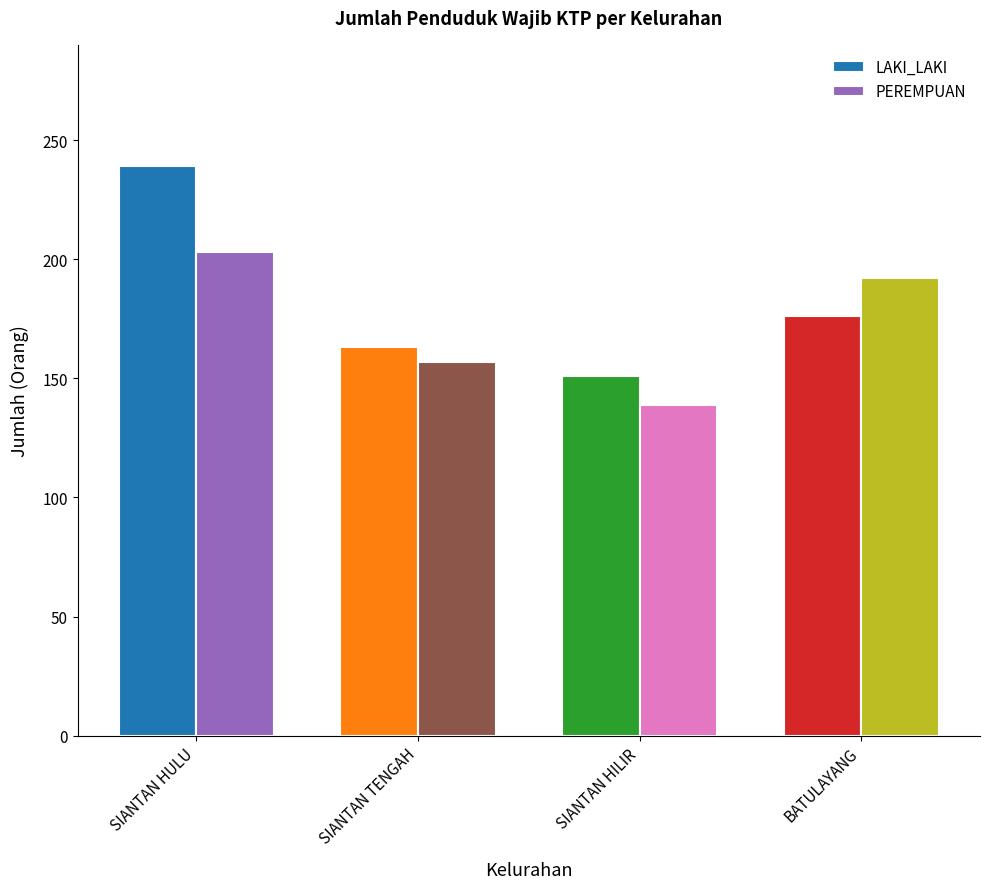

What is the spread (max minus min) of values at SIANTAN HULU?

36